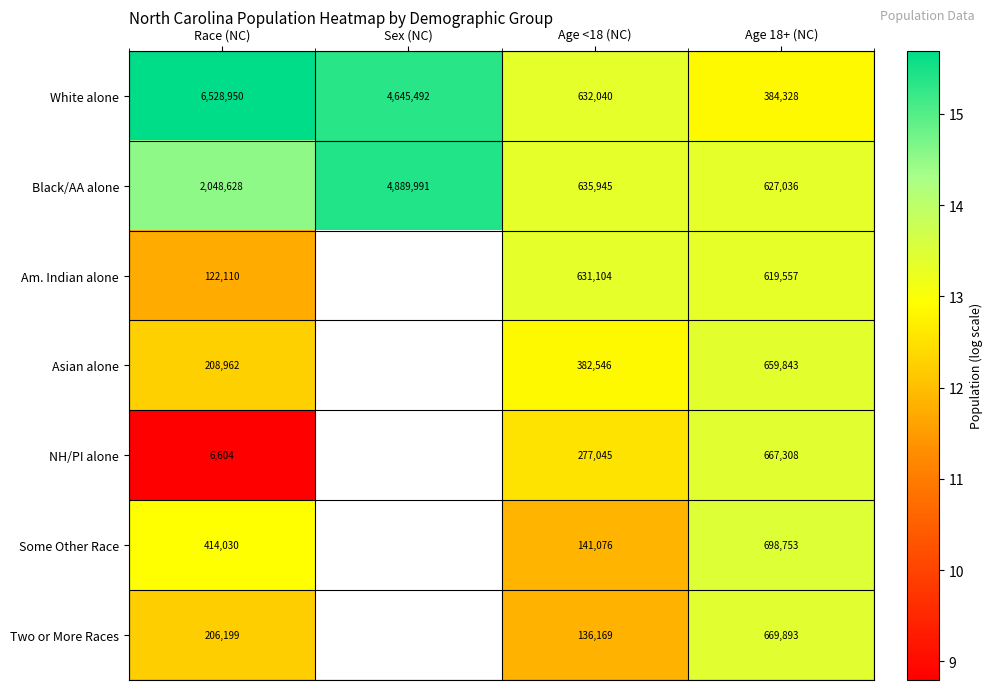

Between Race (NC) and Age 18+ (NC), which series saw the biggest shift?

White alone